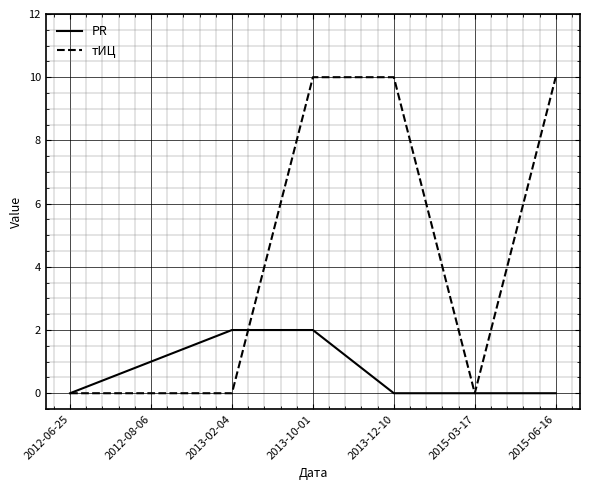

What position from the left is 2012-08-06?

2